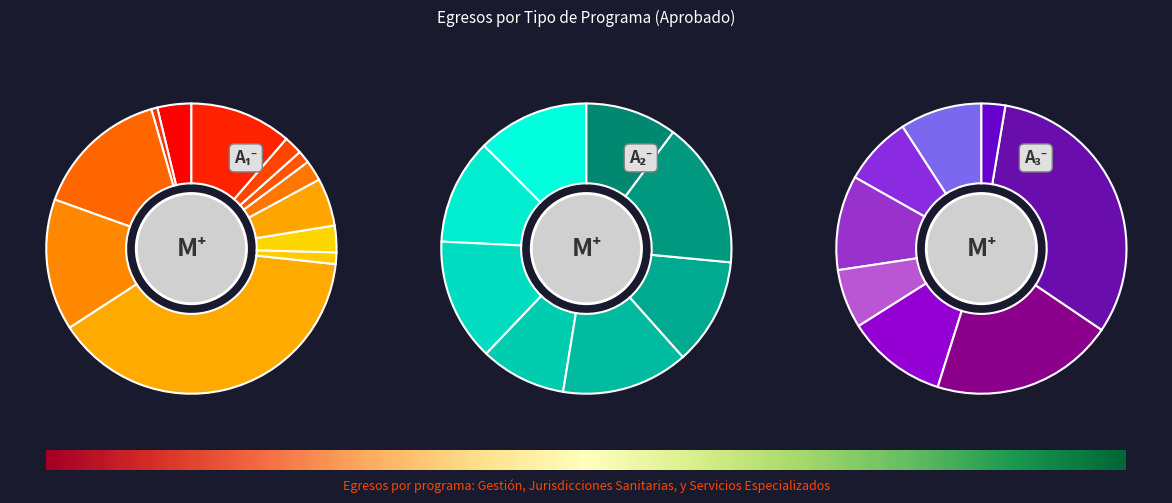

Which category has the biggest portion of the pie?

G1117